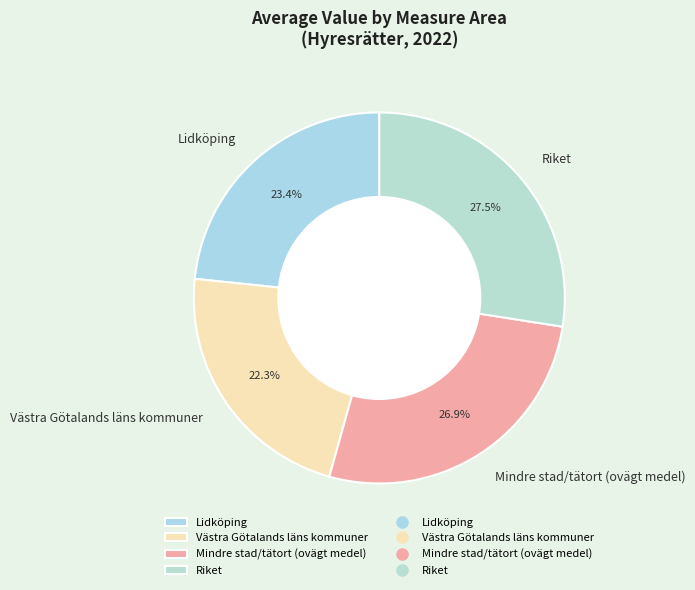

Is Riket the majority of the pie?

No